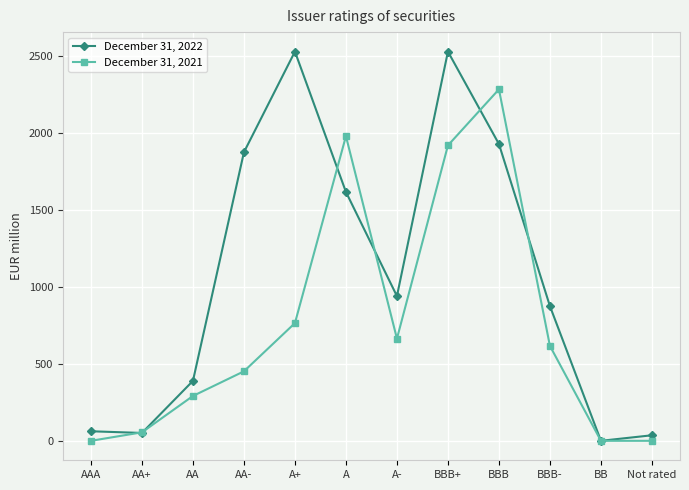

What is the difference between the highest and lowest values at A+?

1762